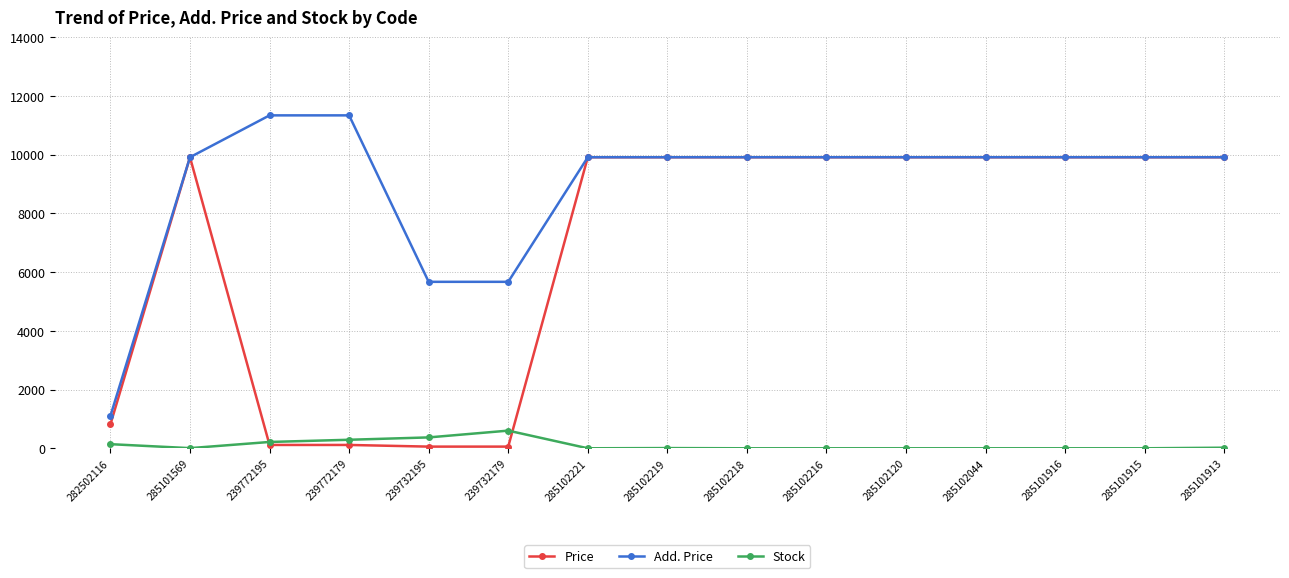

True or false: Add. Price has a value of 11334.0 at 239772195.

True